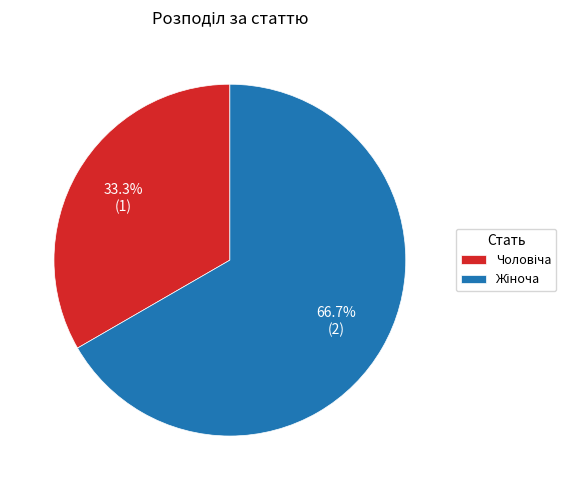

Is there any slice that represents more than half of the pie?

Yes